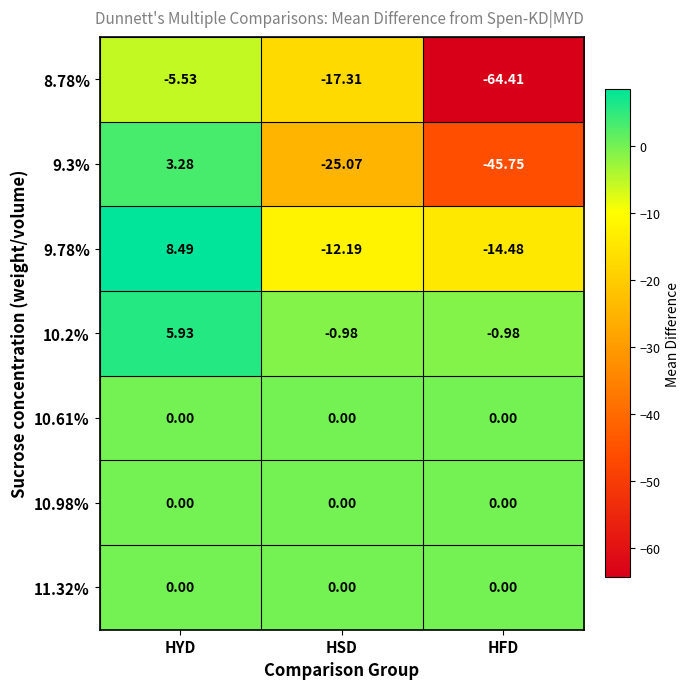

What is the total value across all series at HFD?

-125.6